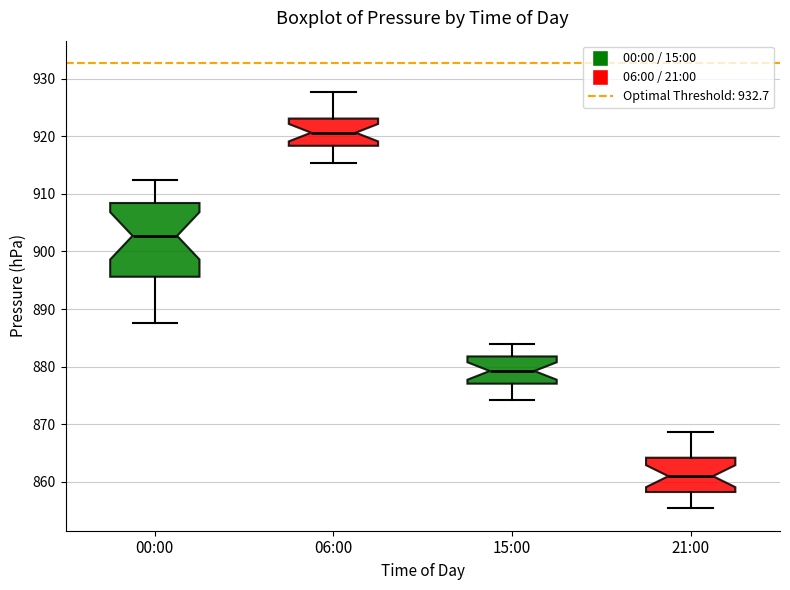

Reading left to right, transcribe this box plot: for each box, give where its median line is, the range the box spans, and where its two whiskers end, as read against the y-axis. The values are not printed on the chart, so give them approximately, as read against the axis.

00:00: median 903, box 896 to 908, whiskers 888 to 912
06:00: median 921, box 918 to 923, whiskers 915 to 928
15:00: median 879, box 877 to 882, whiskers 874 to 884
21:00: median 861, box 858 to 864, whiskers 855 to 869